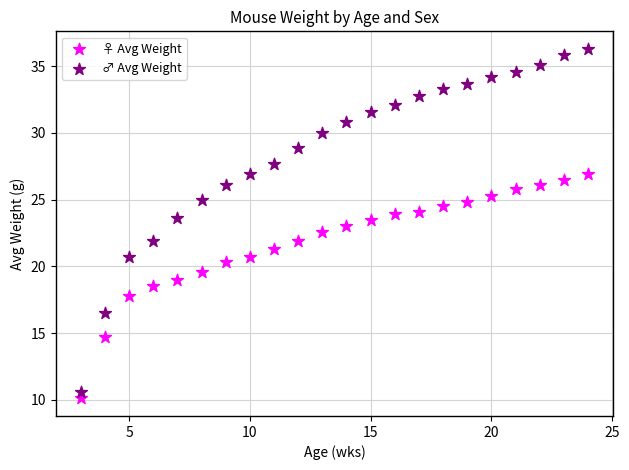

Across all data points, what is the range of X values (max minus min)?

21.0